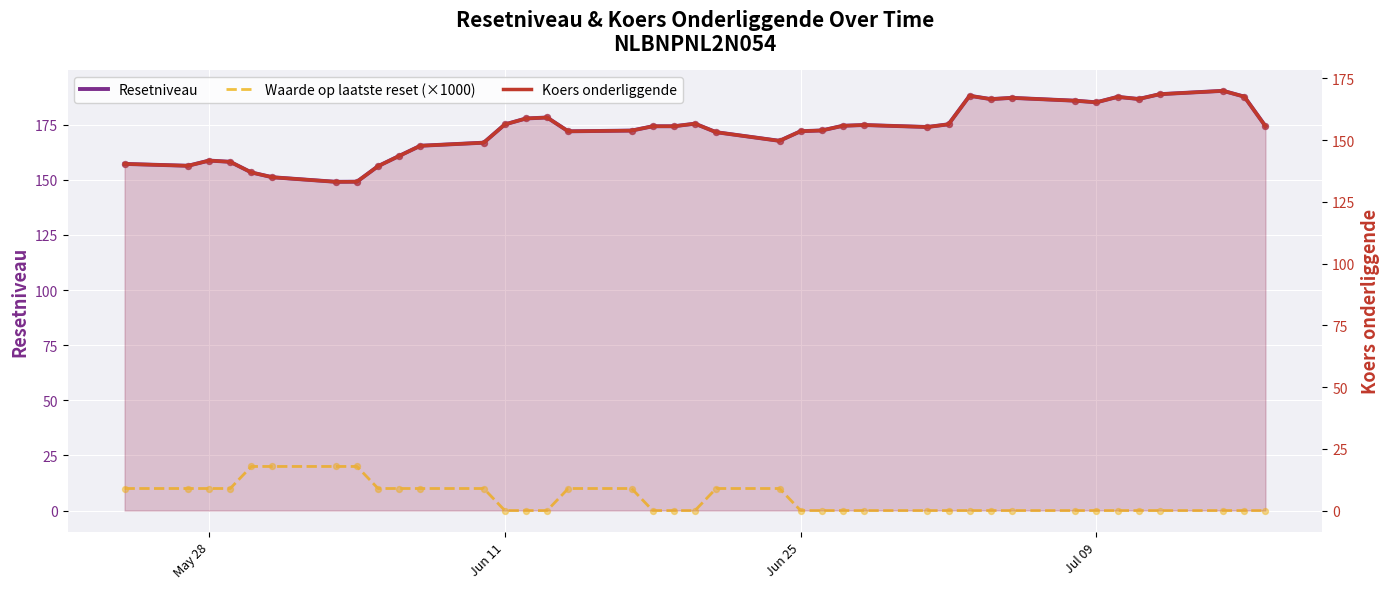

Which series reaches the maximum Y coordinate?

Resetniveau